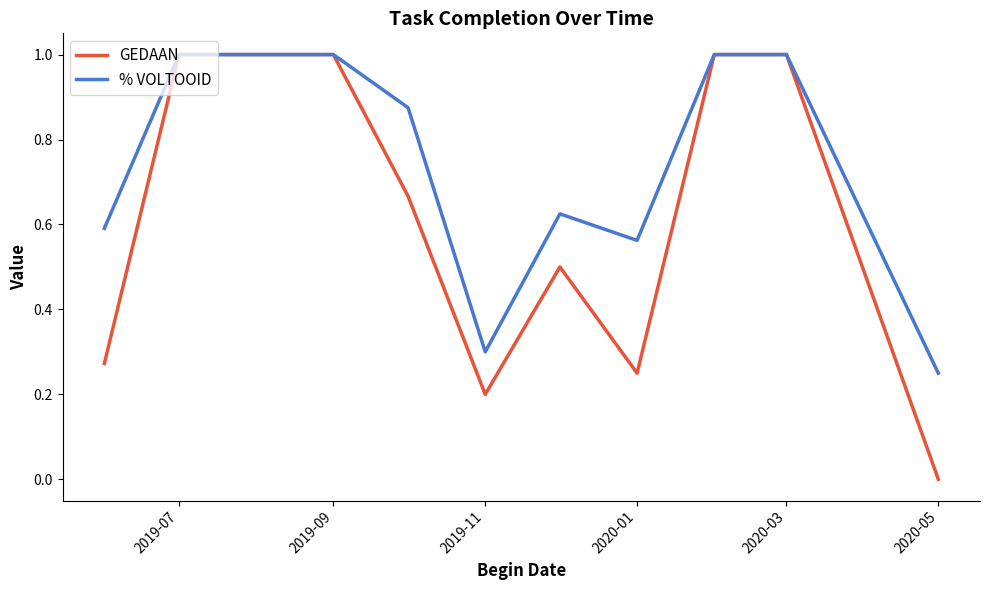

Which series has the largest range (max minus min)?

GEDAAN